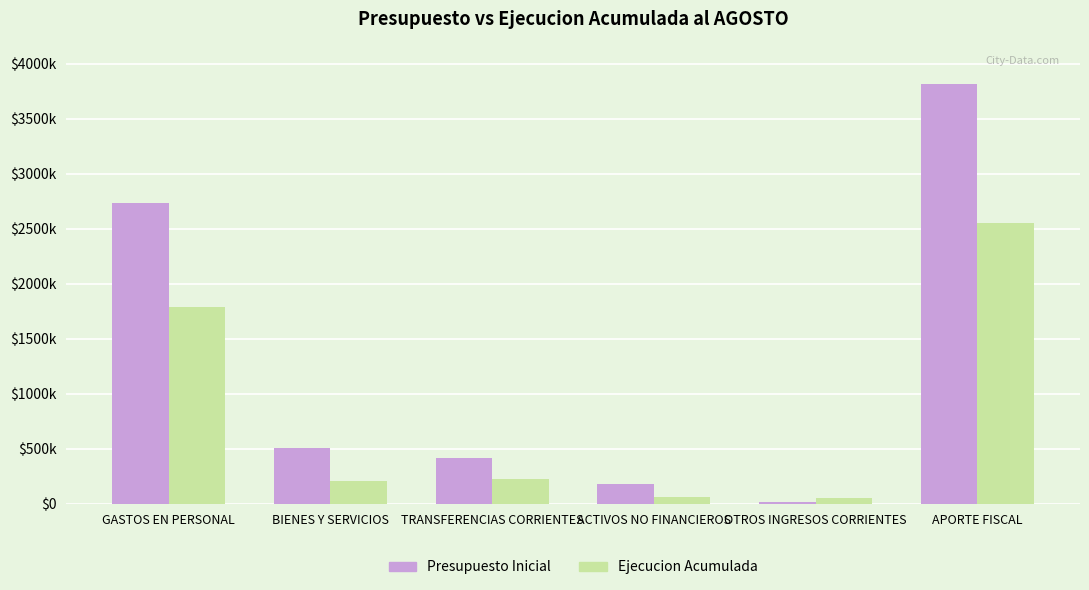

What is the label of the 1st bar from the right?

APORTE FISCAL